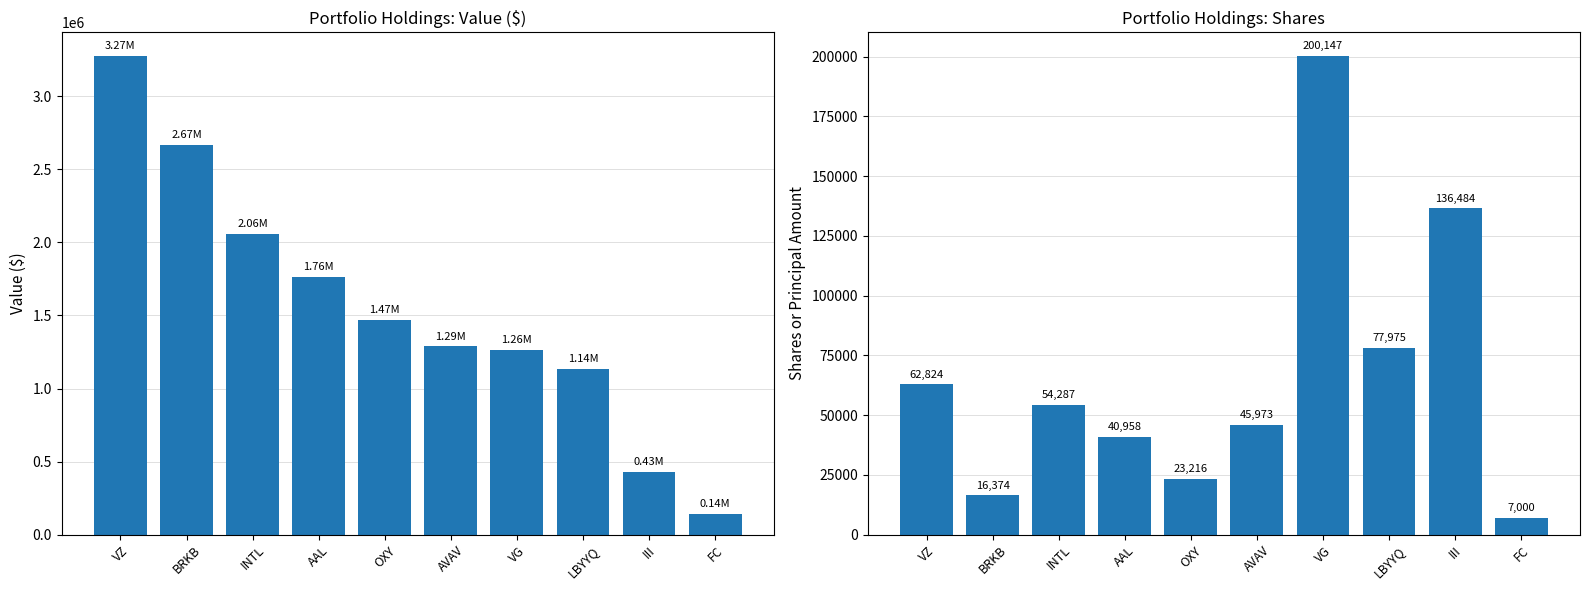

Between AAL and VG, which is larger?

AAL